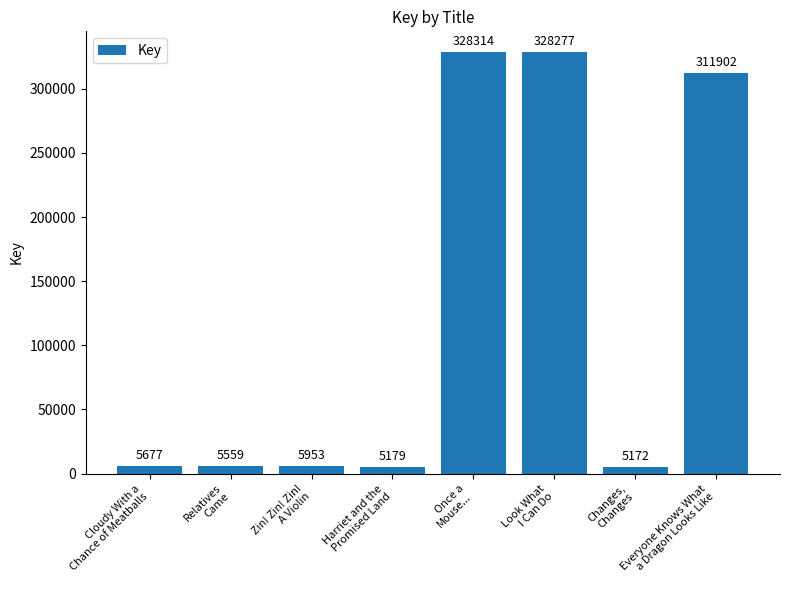

List the labels in order of value, smallest first.

Changes,
Changes, Harriet and the
Promised Land, Relatives
Came, Cloudy With a
Chance of Meatballs, Zin! Zin! Zin!
A Violin, Everyone Knows What
a Dragon Looks Like, Look What
I Can Do, Once a
Mouse...